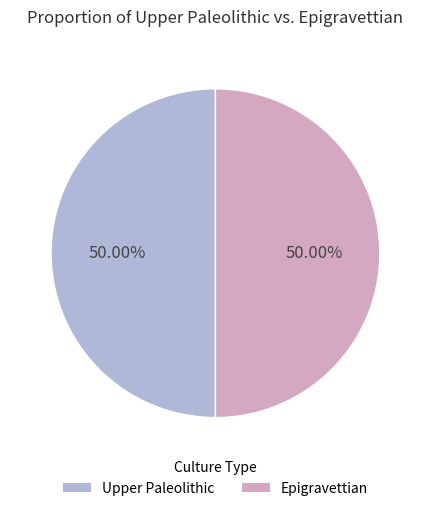

What is the ratio of the value at Upper Paleolithic to the value at Epigravettian?

1.0